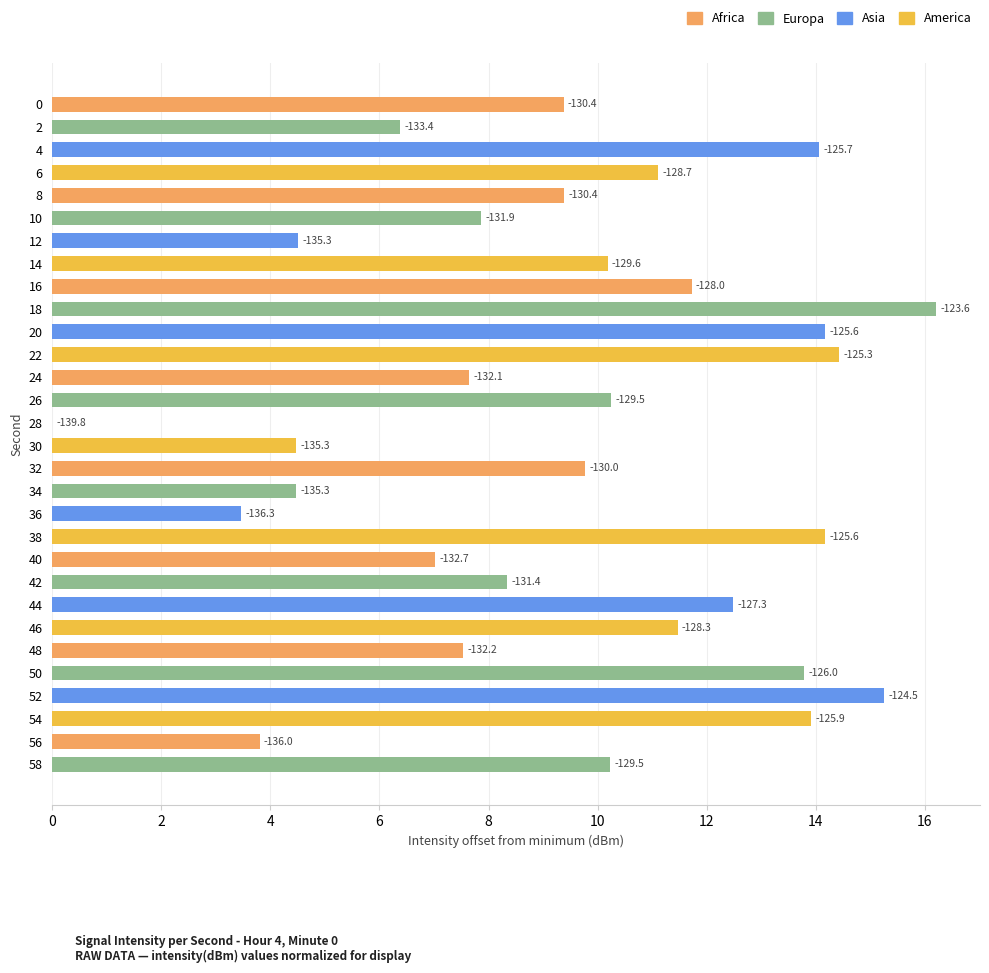

Are the bars horizontal?

Yes